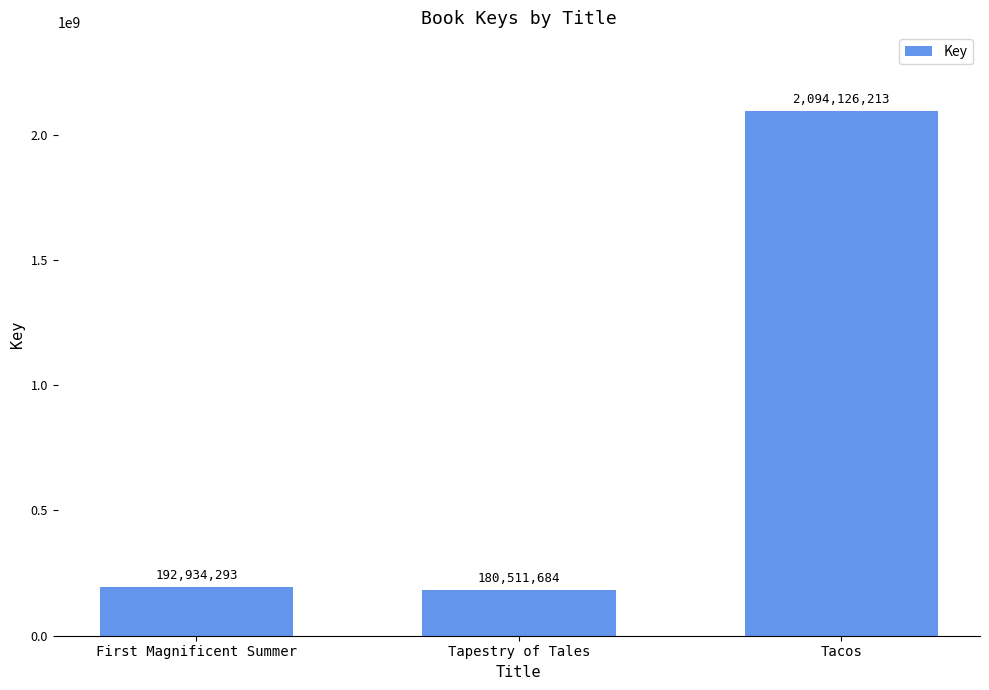

How many bars are there in total?

3